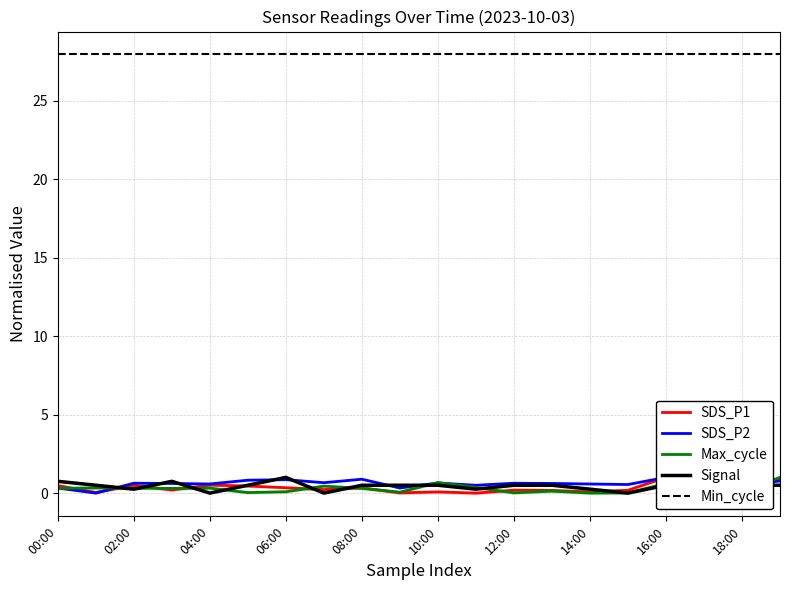

Is it true that Min_cycle equals 17.5 at 06:00?

False